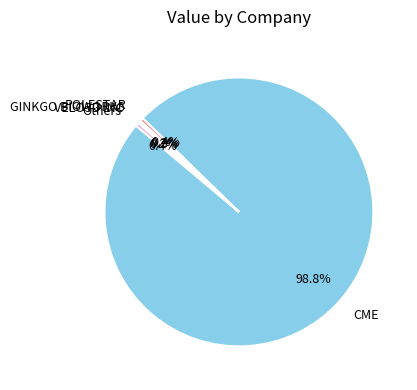

What portion of the pie excludes Others?

99.6%